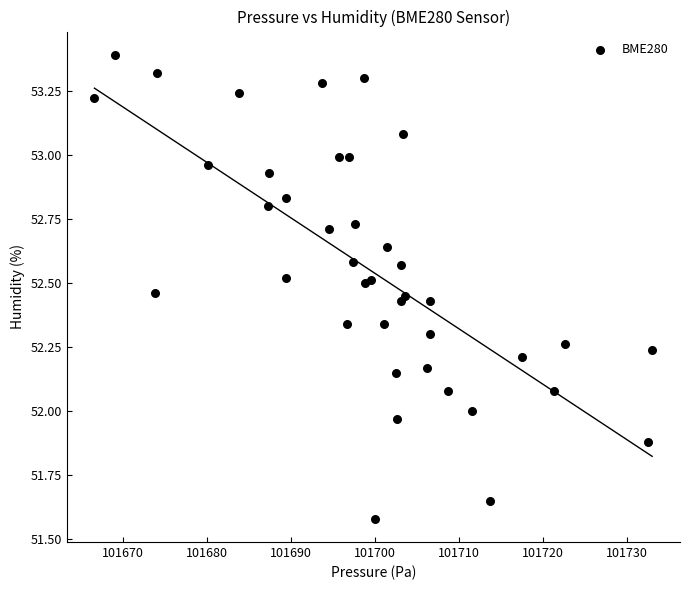

What is the range of X values (max minus min)?

66.3